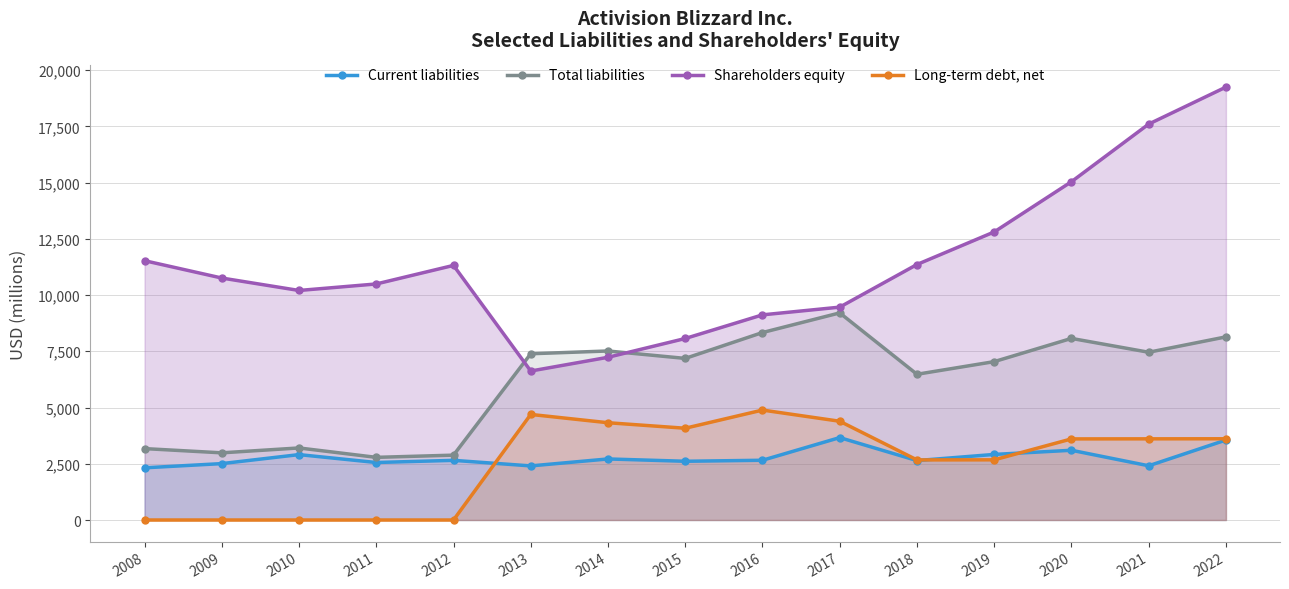

The Long-term debt, net series shows 8586 at 2016. True or false?

False